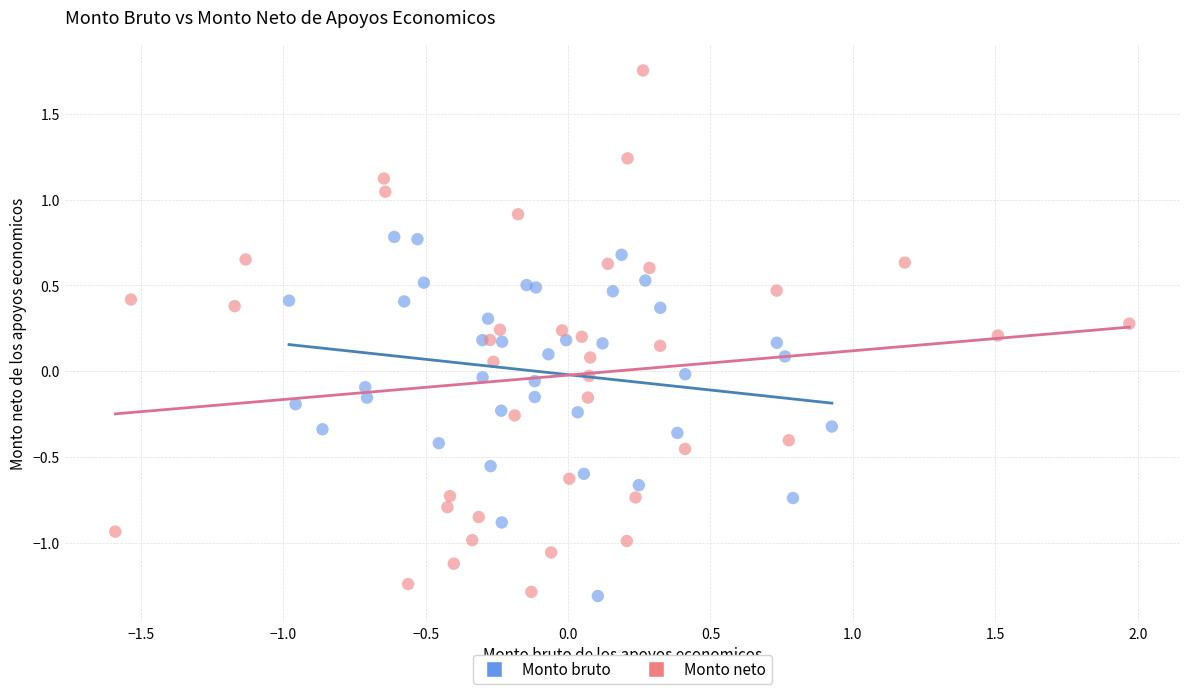

What are all the series names shown in the legend?

Monto bruto, Monto neto